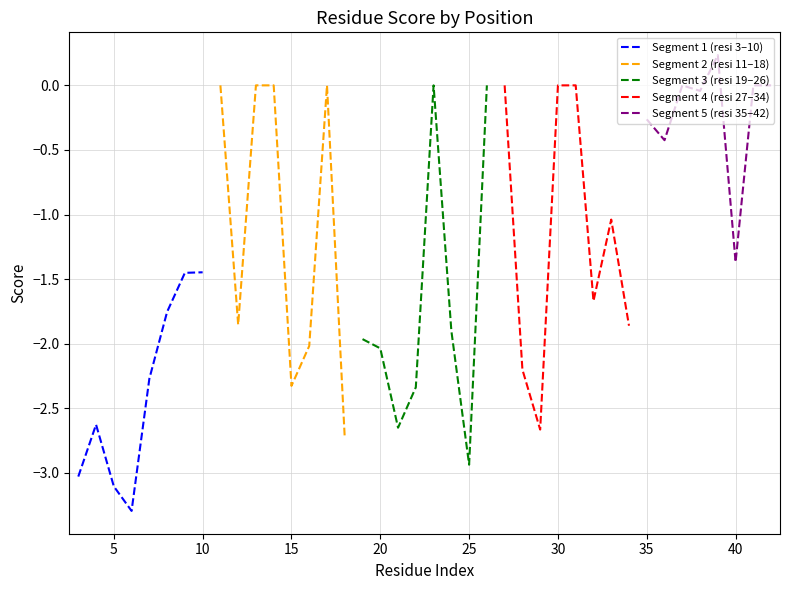

After their last crossing, which series has the higher values: Segment 5 (resi 35–42) or Segment 4 (resi 27–34)?

Segment 5 (resi 35–42)